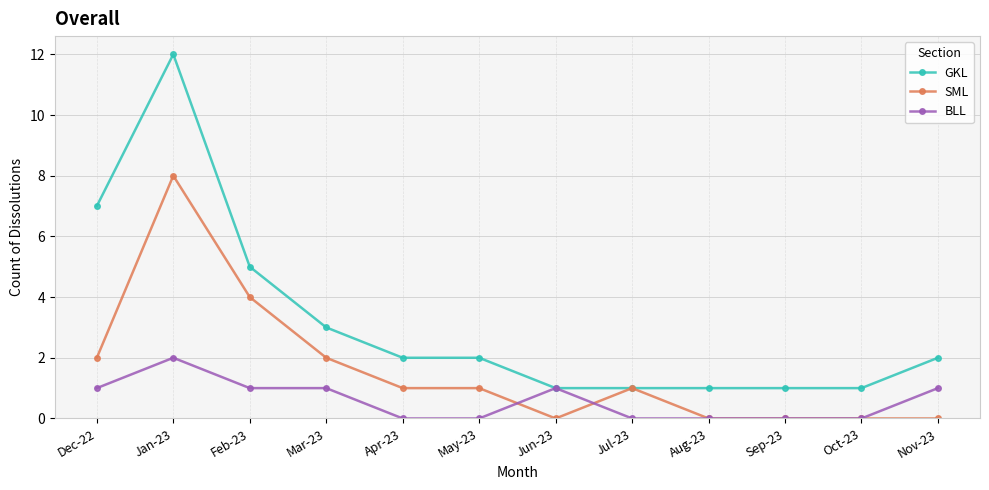

List the series in order of their peak value, highest first.

GKL, SML, BLL